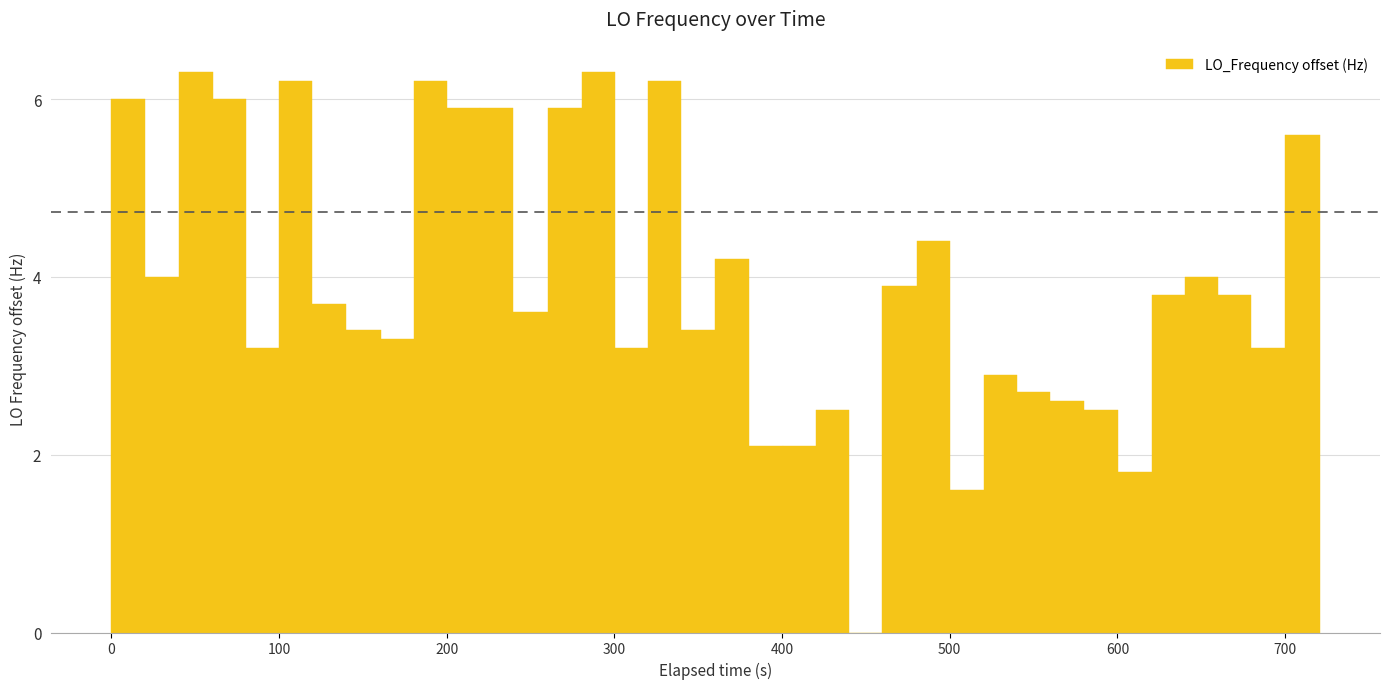

What is the sum of all values?

158.1